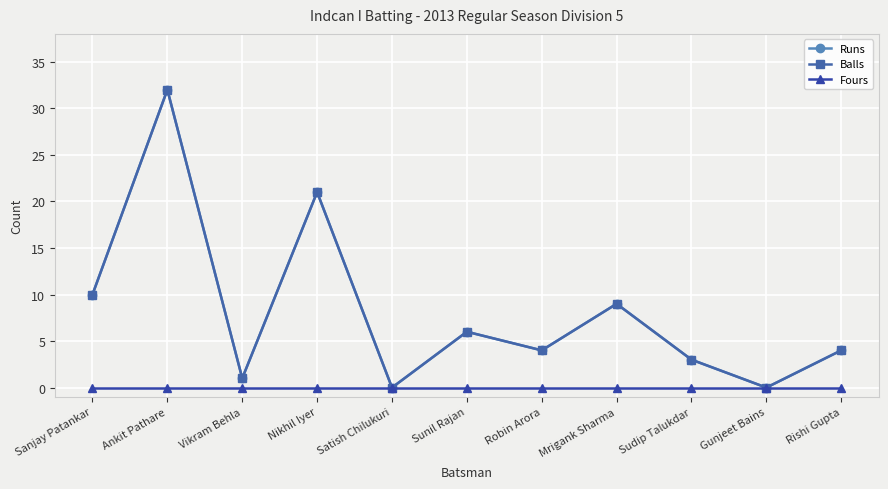

Which category has the lowest value in the Balls series?

Satish Chilukuri